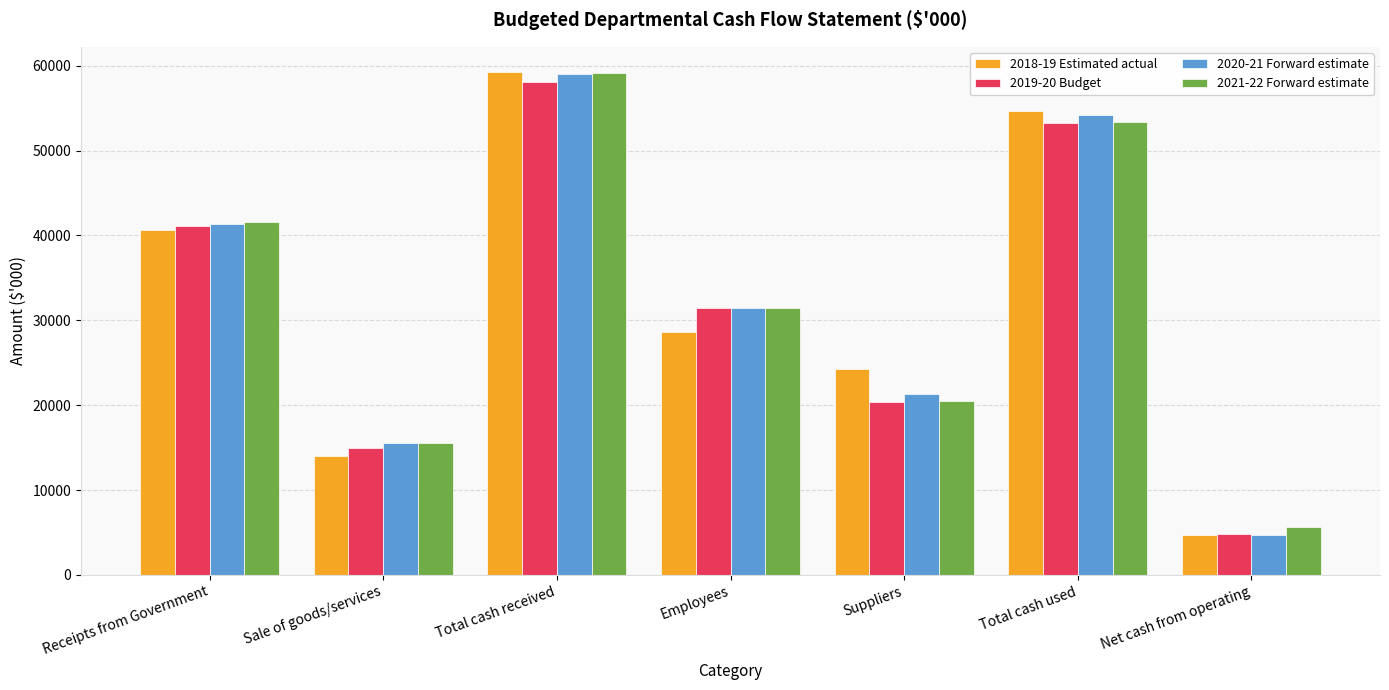

Which series changed the most between Suppliers and Net cash from operating?

2018-19 Estimated actual